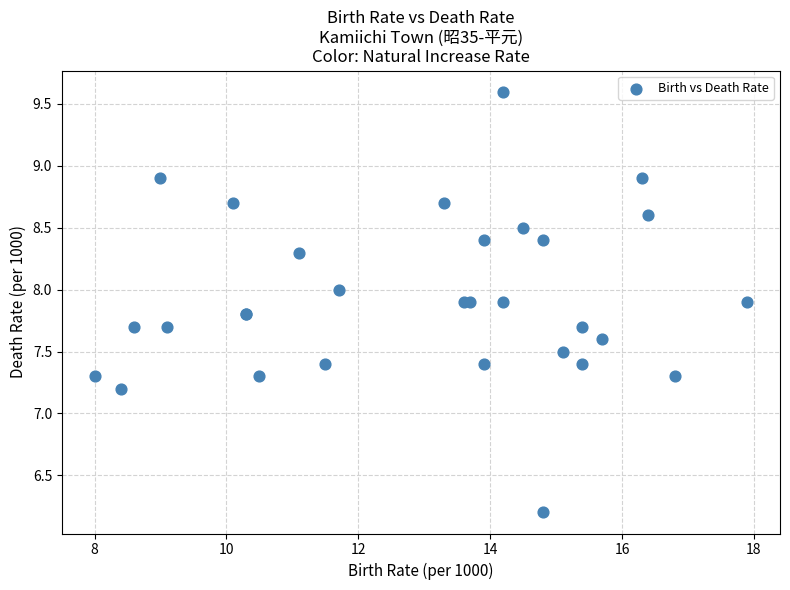

What Y value in the scatter plot is closest to 7?

7.2